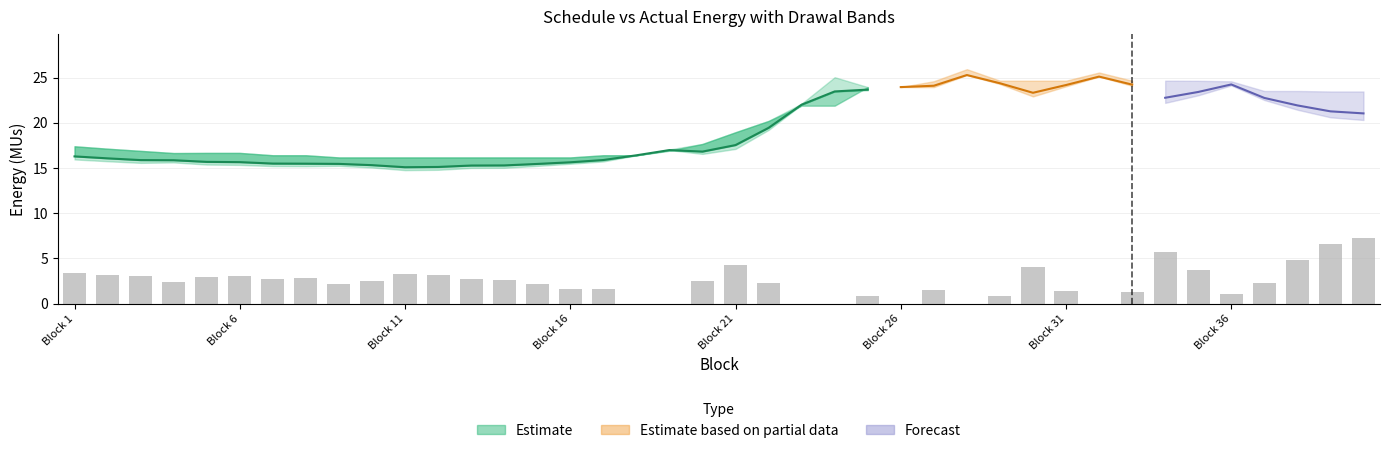

Which has a higher value, 20 or 9?

20